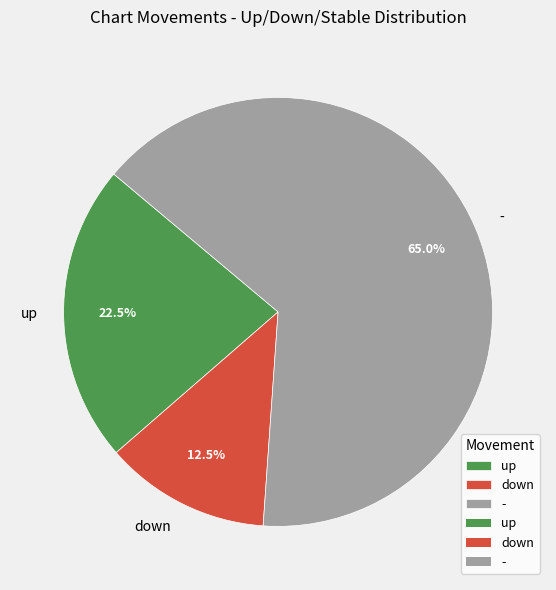

Rank the categories by value from lowest to highest.

down, up, -